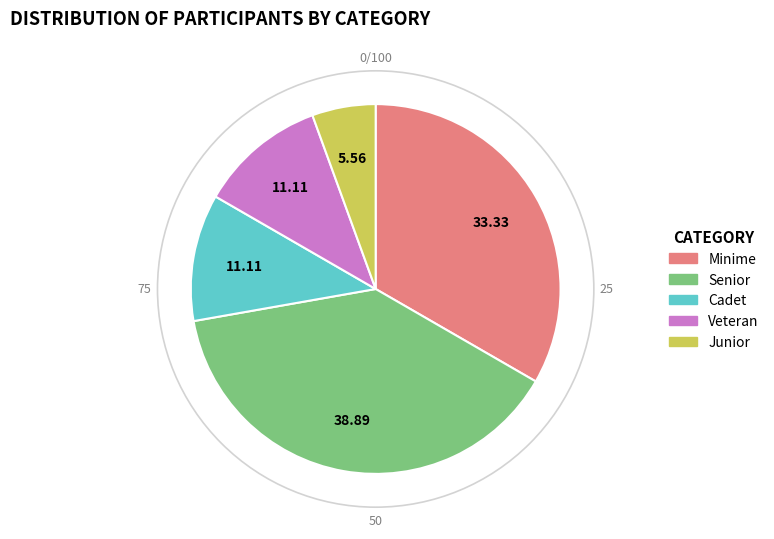

Is it true that Minime is 33% of the pie?

True